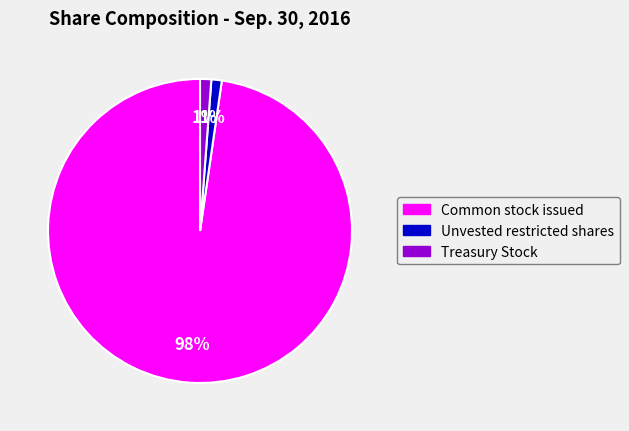

How many slices are in this pie chart?

3